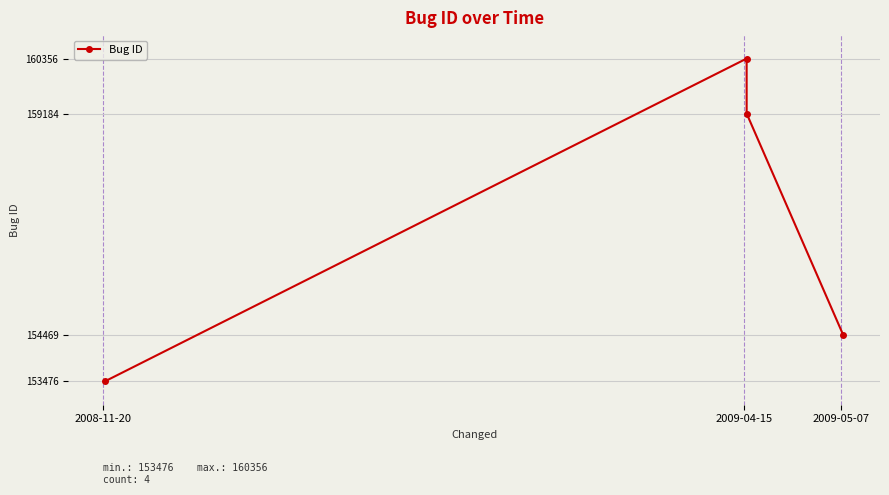

What is the average value?

156871